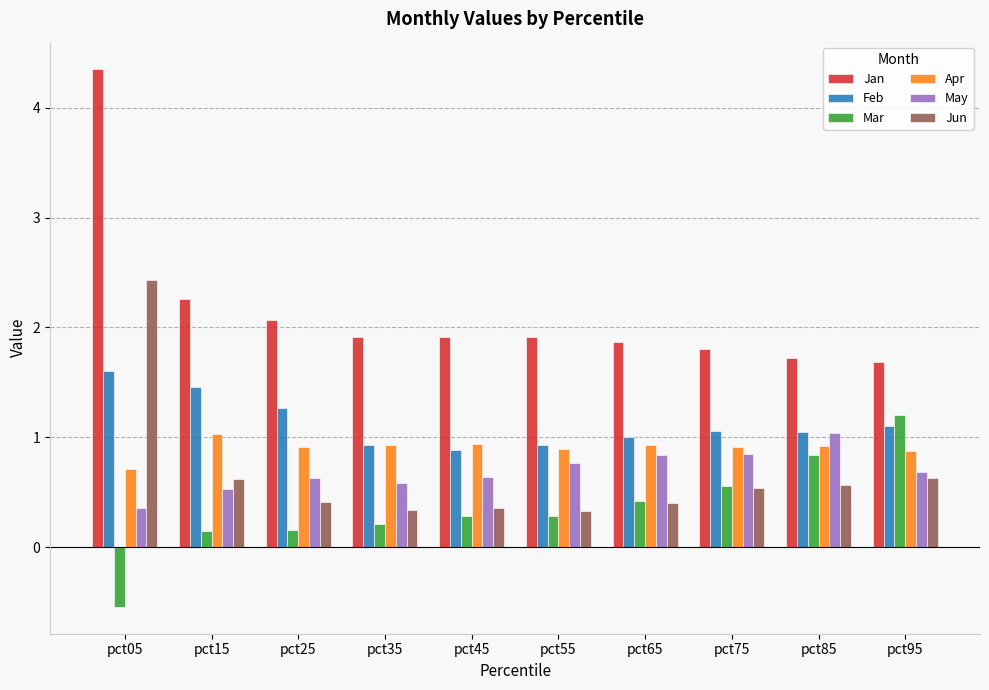

What is the value of the Apr bar at the 7th from the left?

0.9